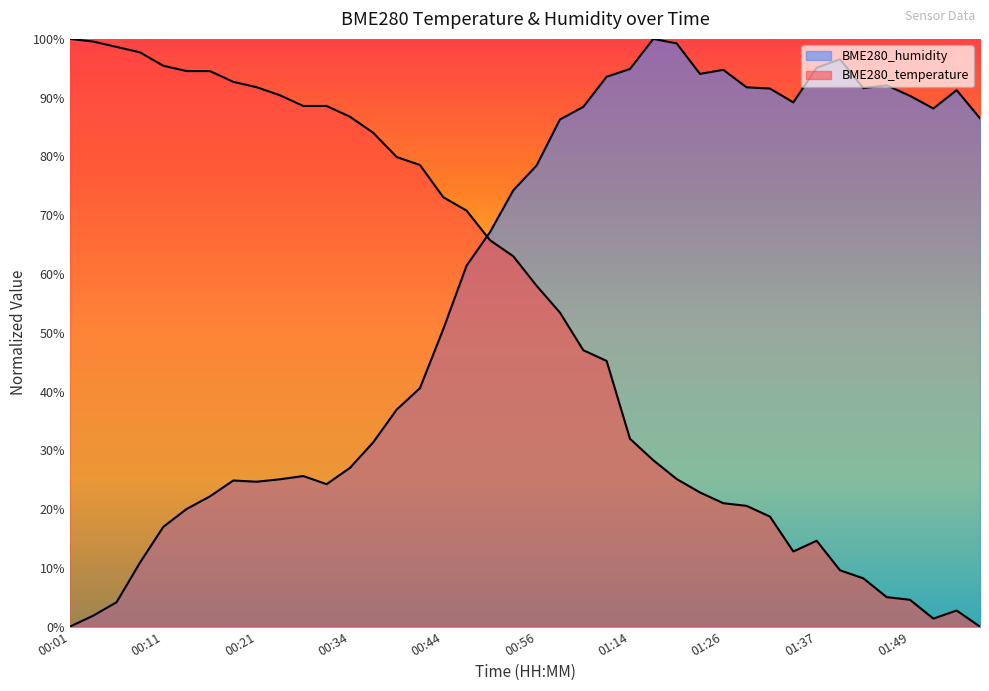

At how many categories does at least one series exceed 2?

40